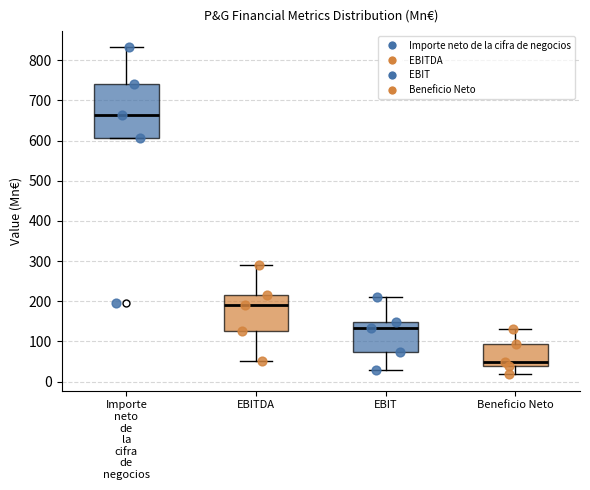

Reading left to right, transcribe this box plot: for each box, give where its median line is, the range the box spans, and where its two whiskers end, as read against the y-axis. The values are not printed on the chart, so give them approximately, as read against the axis.

Importe neto de la cifra de negocios: median 660, box 610 to 740, whiskers 610 to 830
EBITDA: median 190, box 130 to 220, whiskers 50 to 290
EBIT: median 130, box 70 to 150, whiskers 30 to 210
Beneficio Neto: median 50, box 40 to 90, whiskers 20 to 130